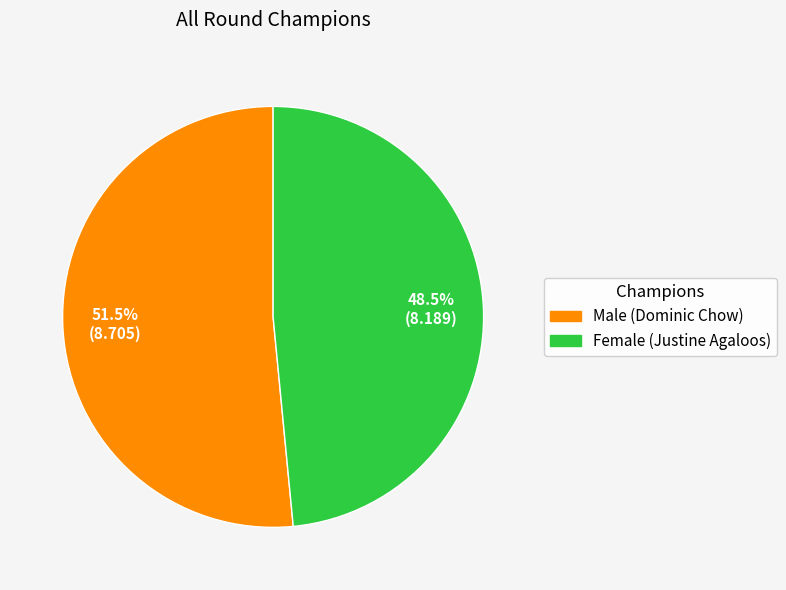

Does Male (Dominic Chow) account for over 50% of the chart?

Yes